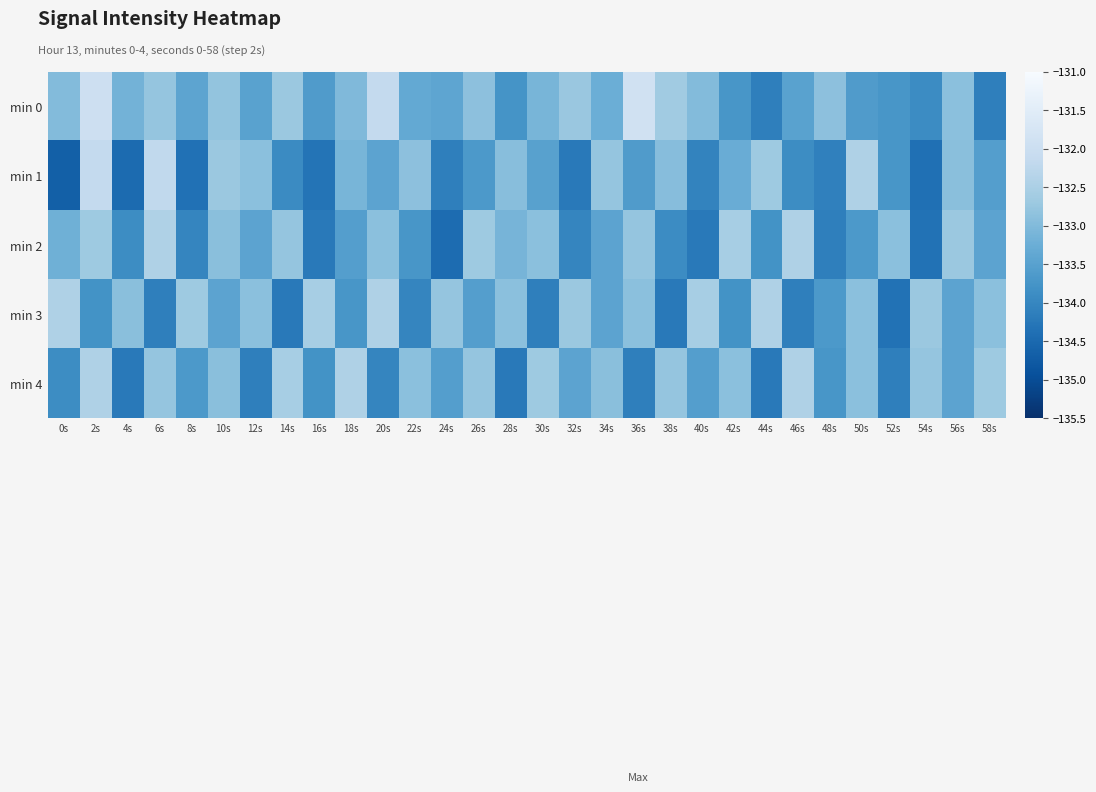

Between 2s and 44s, which series saw the biggest shift?

min 0